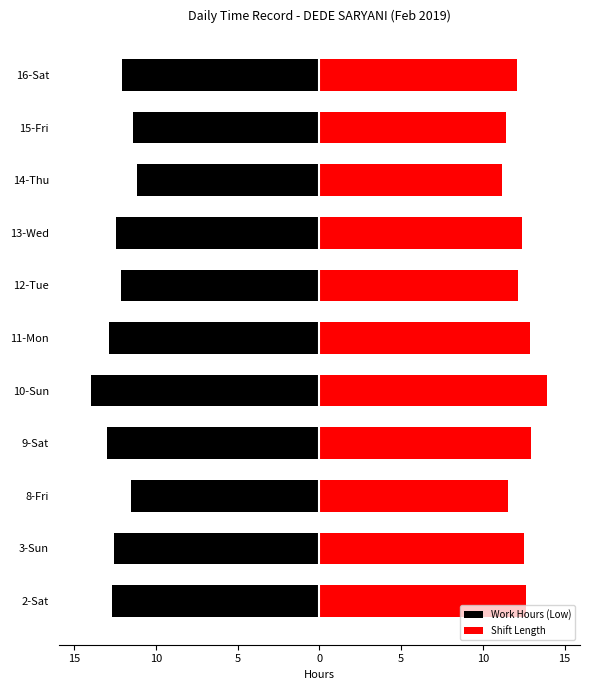

How many bars are there in total?

22